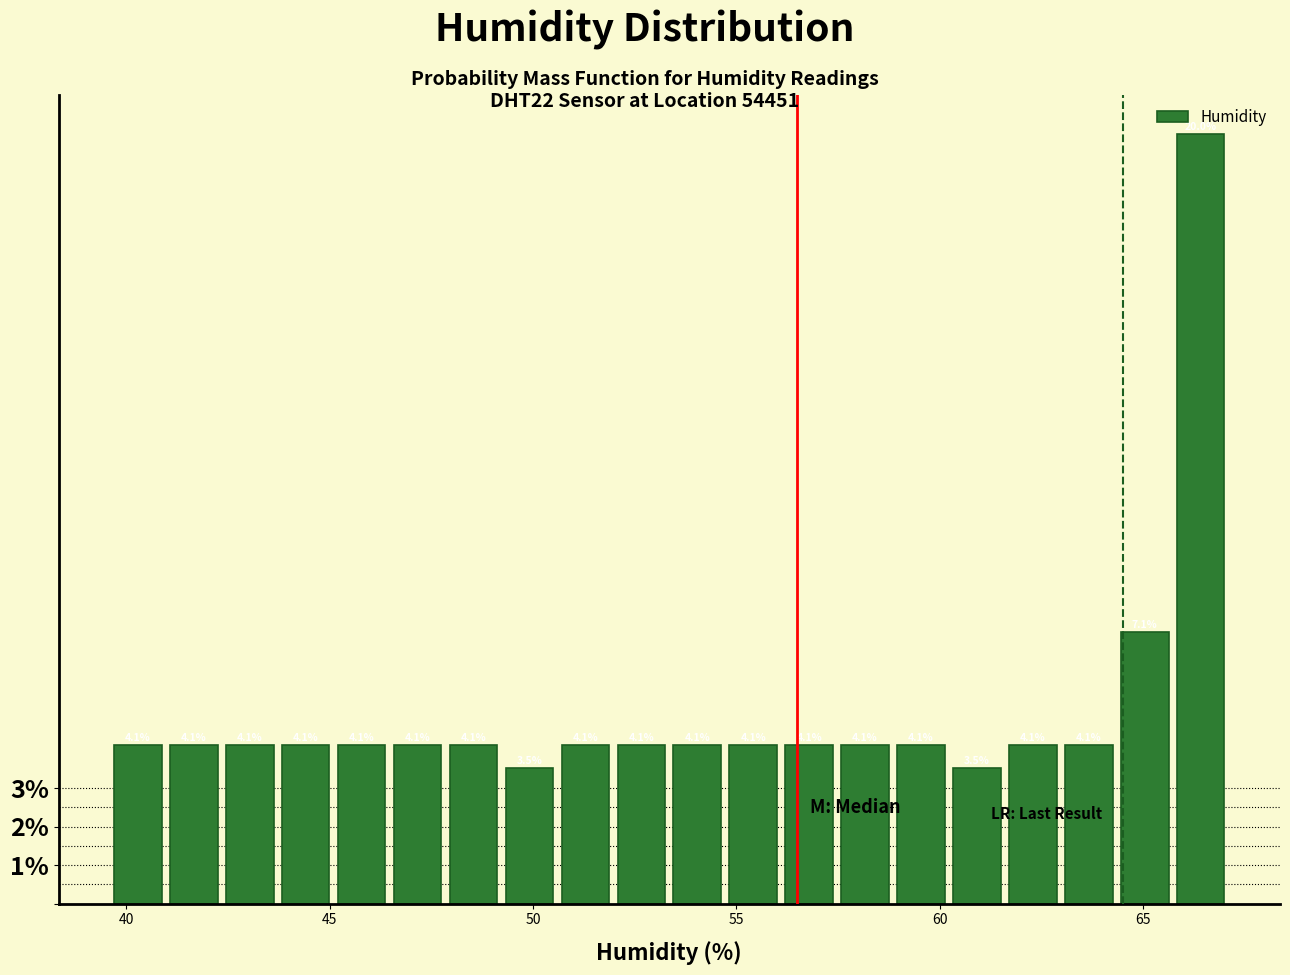

Read against the x-axis, roughly where is the centre of the tallest bar?

66.5